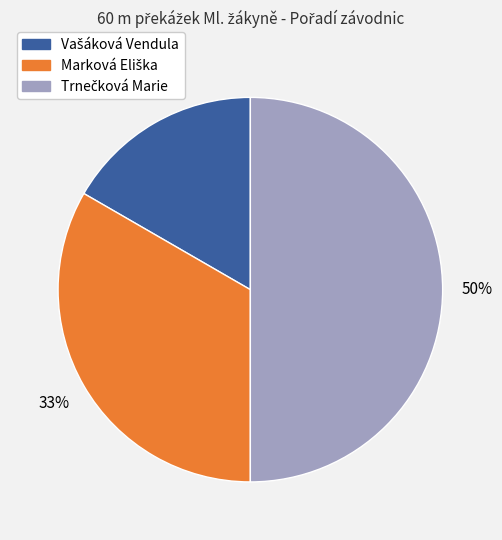

To the nearest percent, what is the difference between the largest and smallest slice percentages?

33%